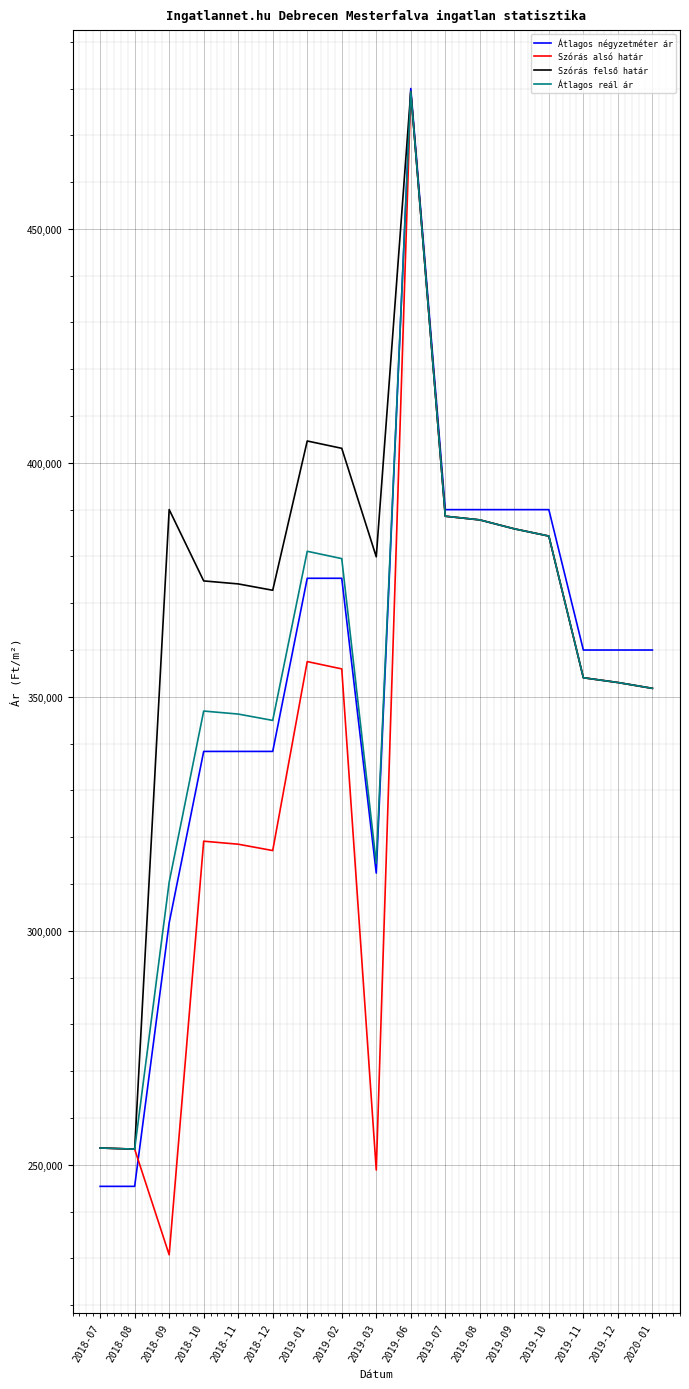

What is the total value across all series at 2018-11?

1377281